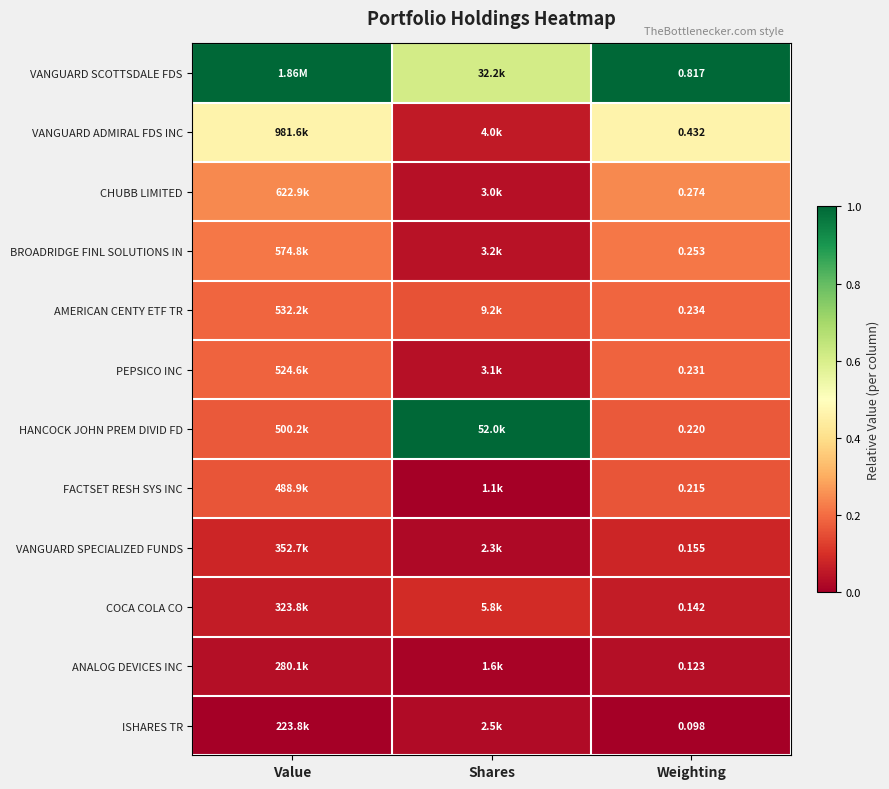

At how many categories does at least one series exceed 0?

3